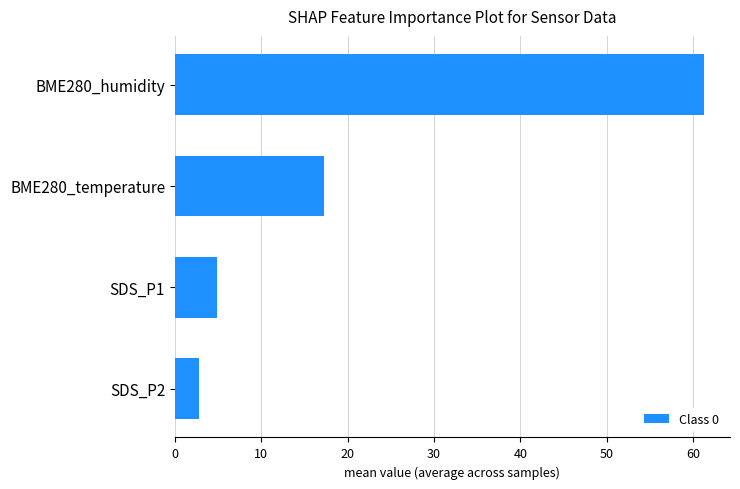

What is the change in value from BME280_humidity to SDS_P2?

-58.4